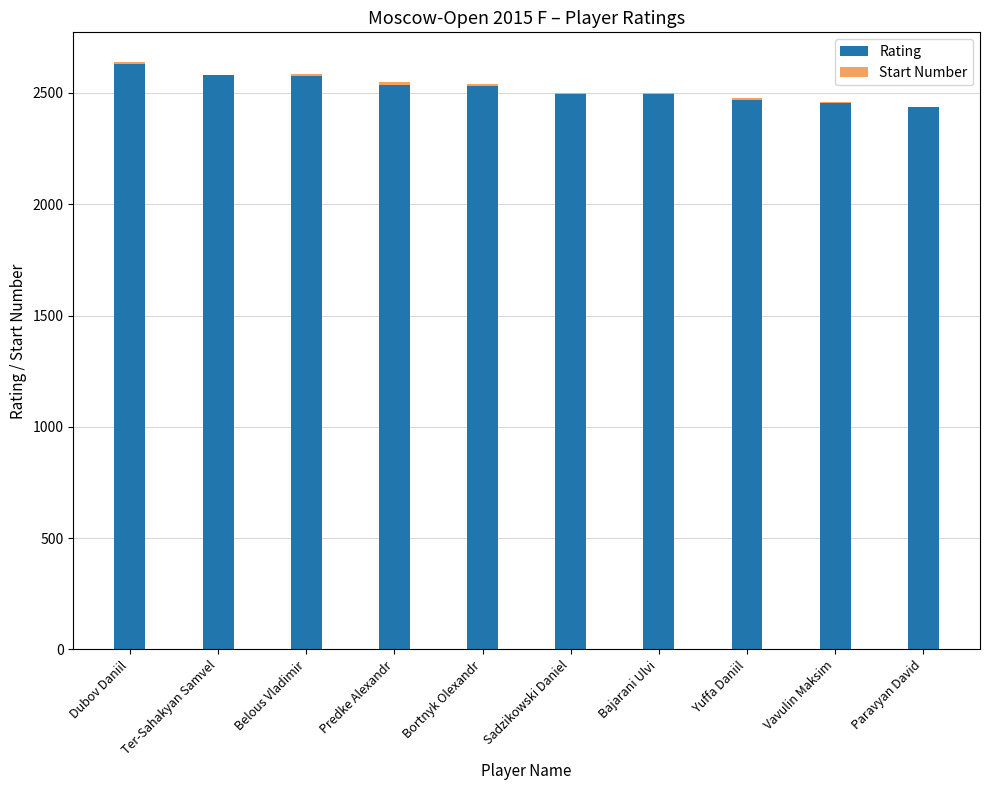

The value of Rating at Bortnyk Olexandr is 2533. True or false?

True